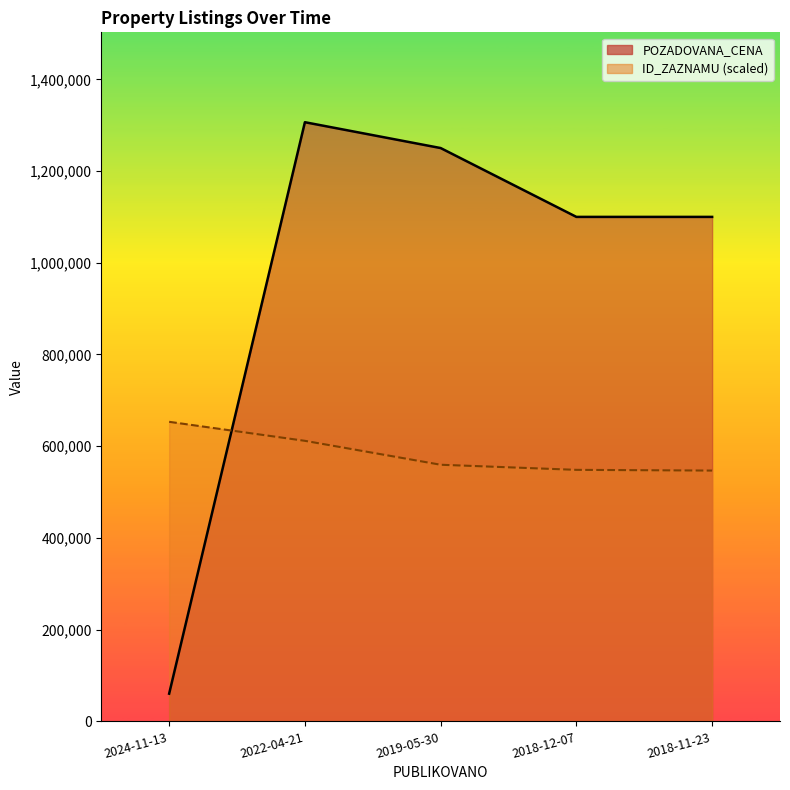

Is the value of ID_ZAZNAMU at 2022-04-21 greater than the value of POZADOVANA_CENA at 2018-12-07?

No